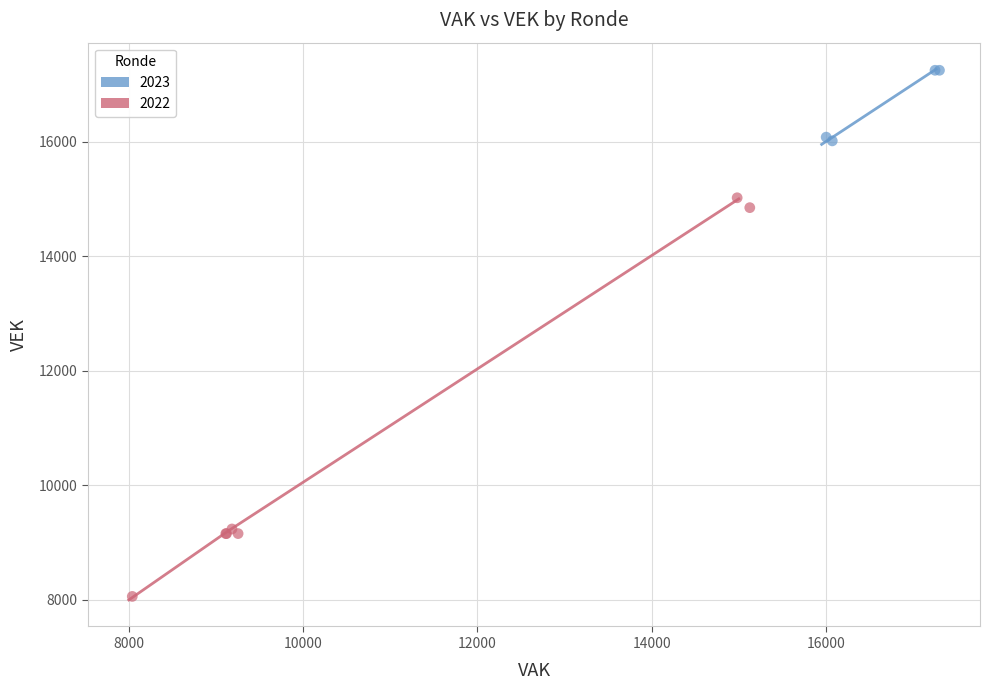

Which series has the widest spread of Y values?

2022